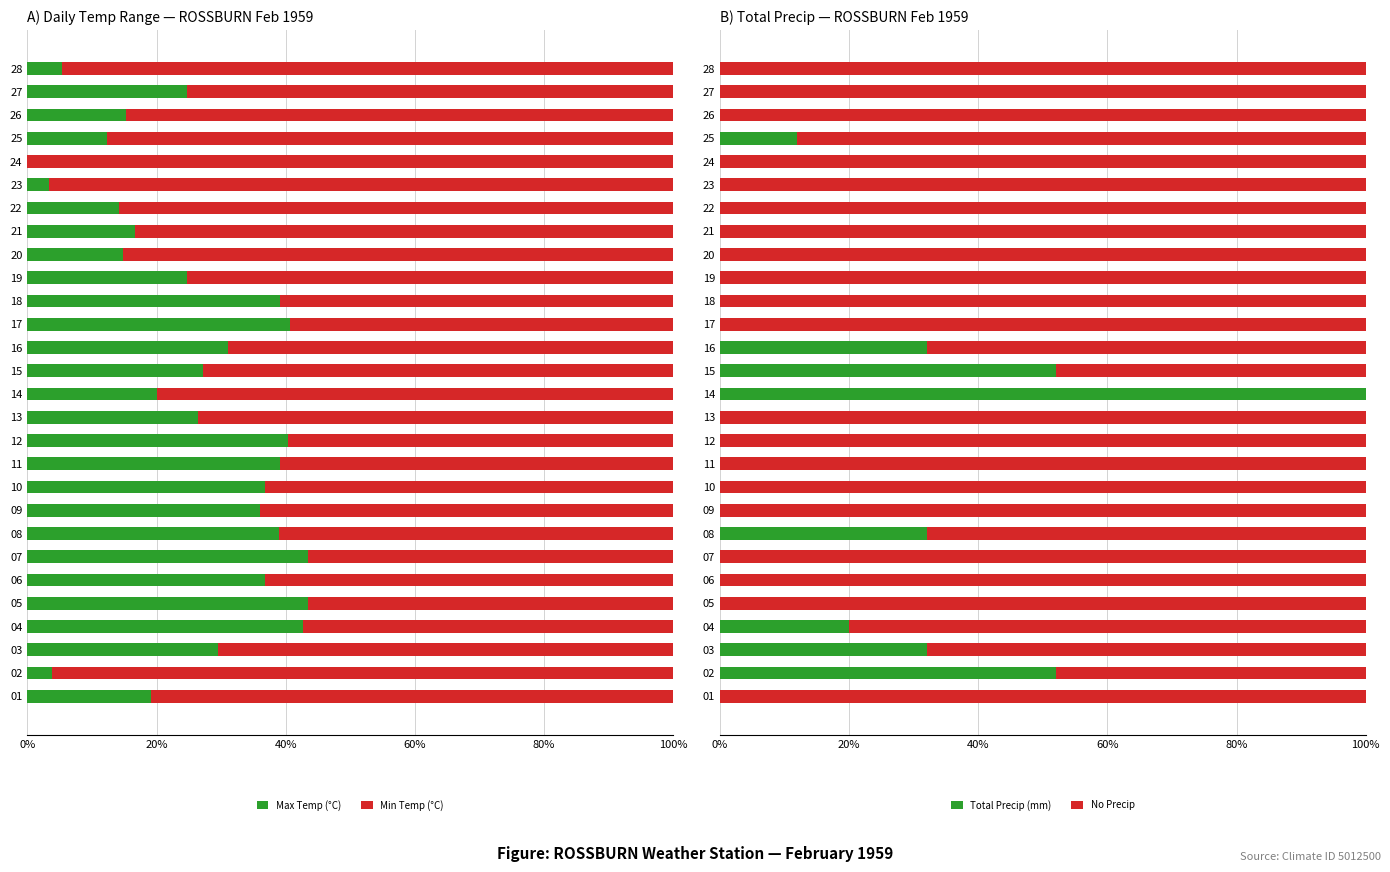

Is it true that Max Temp (°C) equals 57.9 at 18?

False